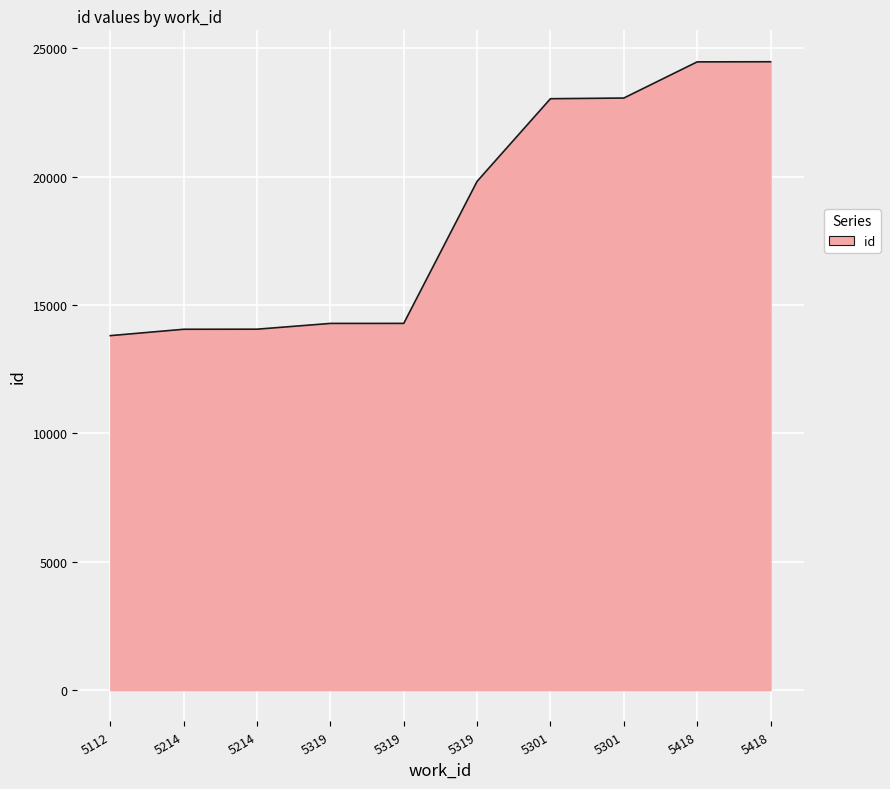

Where does the data first go above 19822?

5301